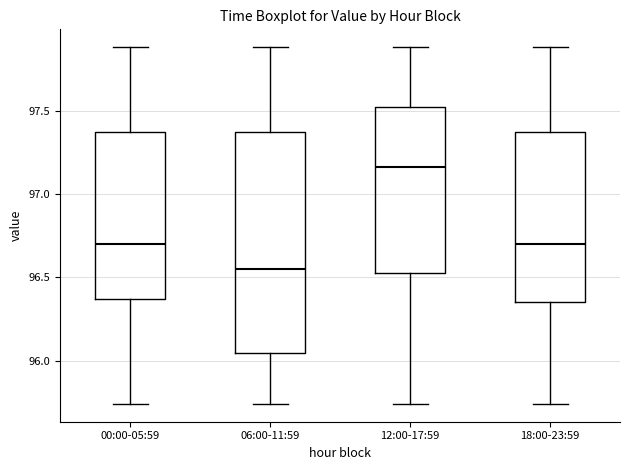

Comparing the boxes themselves (not the whiskers), which one is the tallest?

06:00-11:59